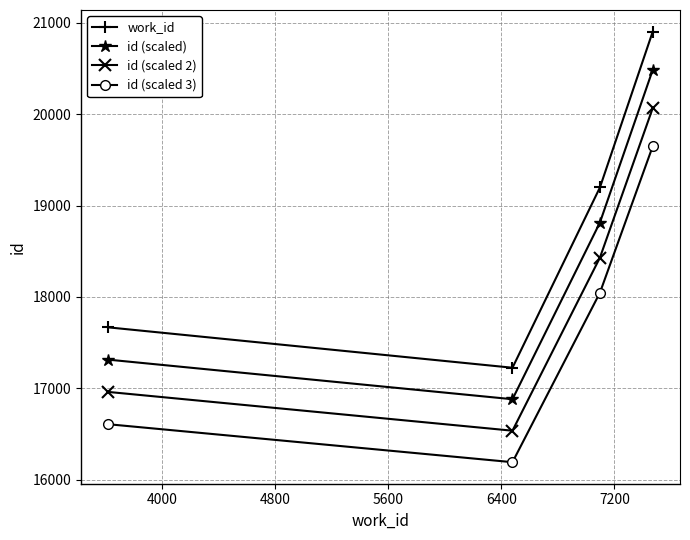

True or false: id (scaled 3) and id (scaled 2) cross at least once.

False